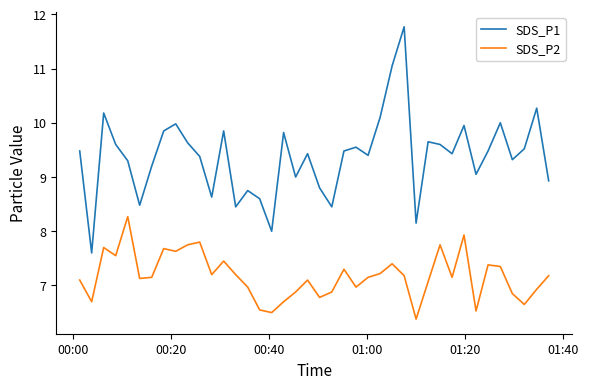

What is the average value of the SDS_P1 series?

9.4